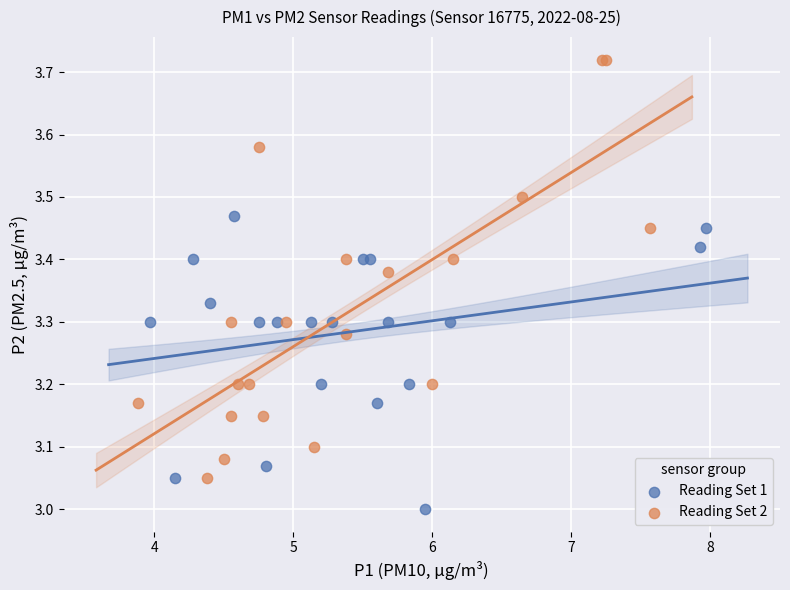

Which series contains the highest Y value?

Reading Set 2